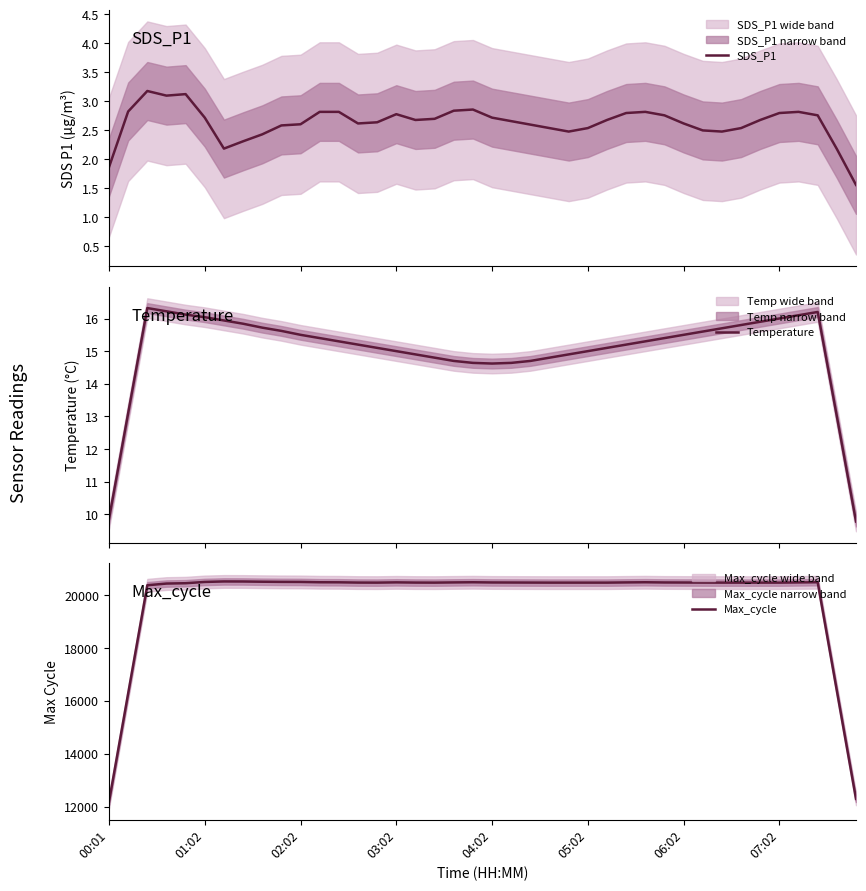

Which series changed the most between 18 and 22?

Max_cycle